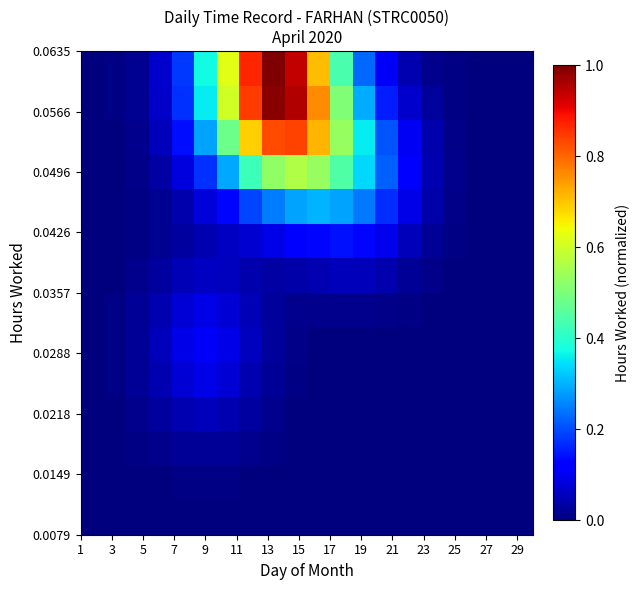

At how many categories does at least one series exceed 0?

20